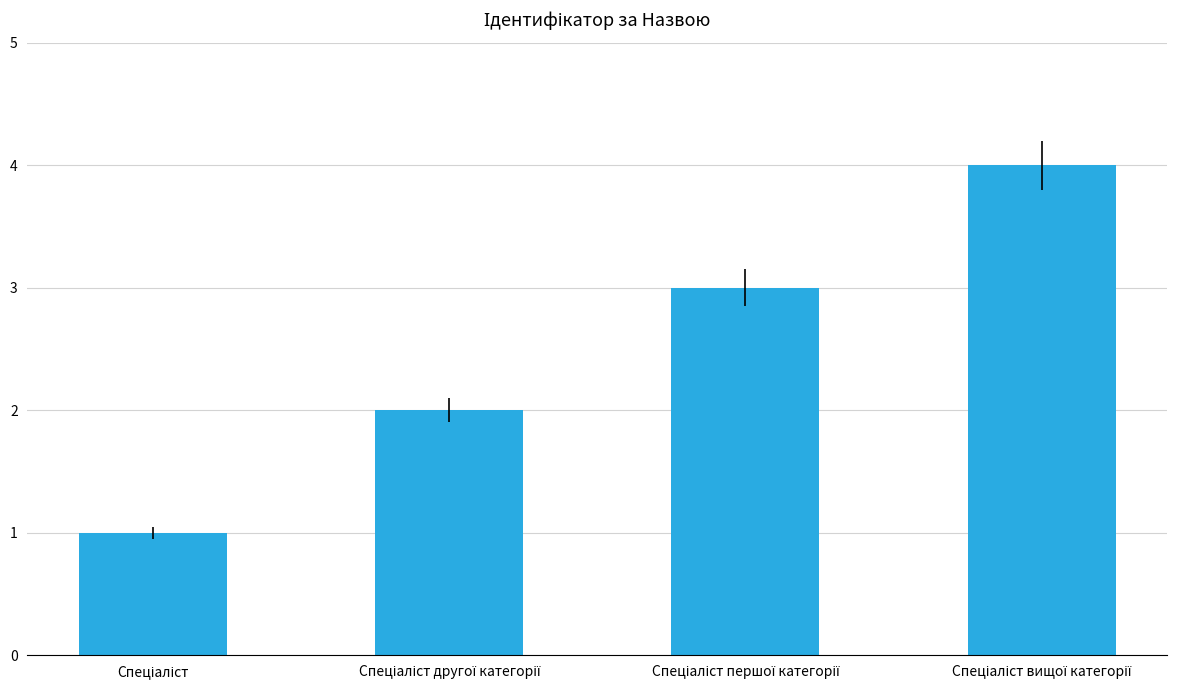

Count the number of categories in the chart.

4